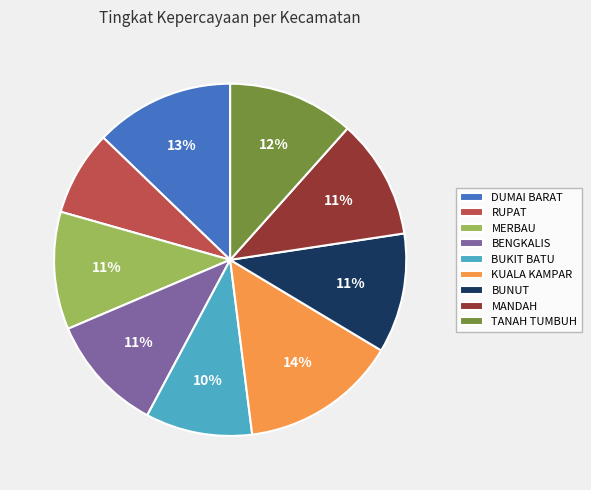

Which slice is the smallest?

RUPAT